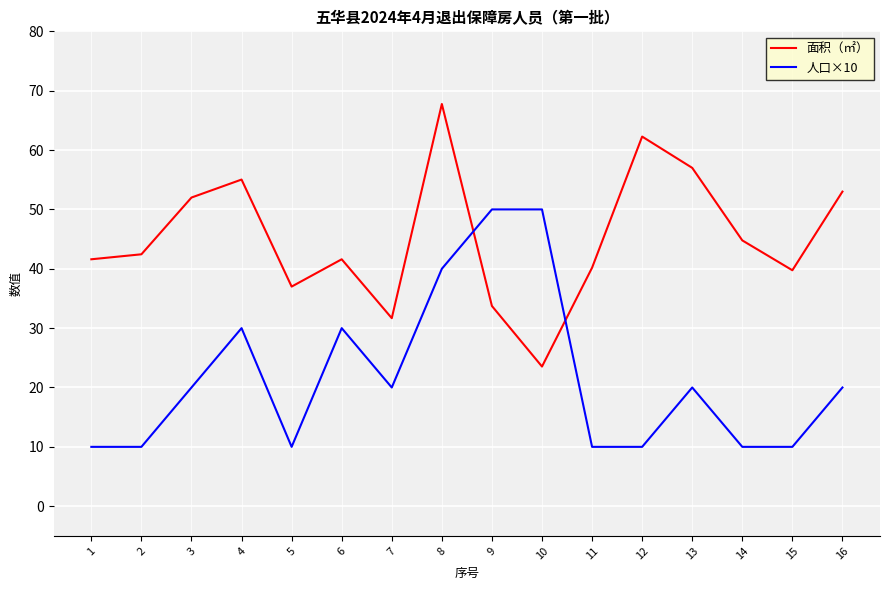

What are all the series names shown in the legend?

面积（㎡）, 人口×10